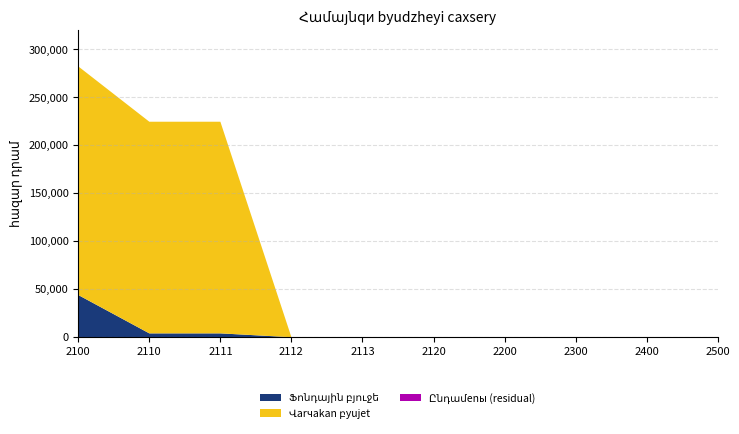

At which category is the sum across all series the highest?

2100